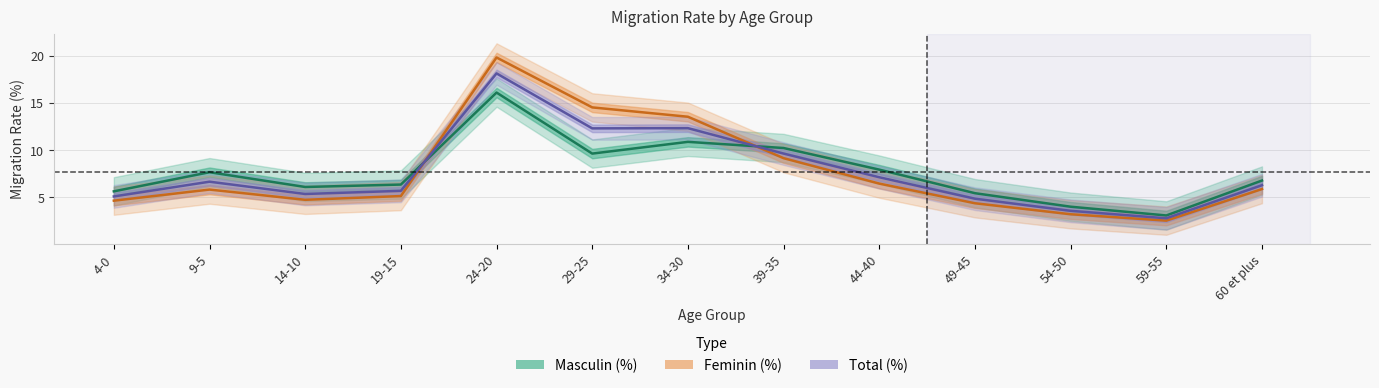

True or false: Feminin (%) and Masculin (%) intersect in this chart.

True